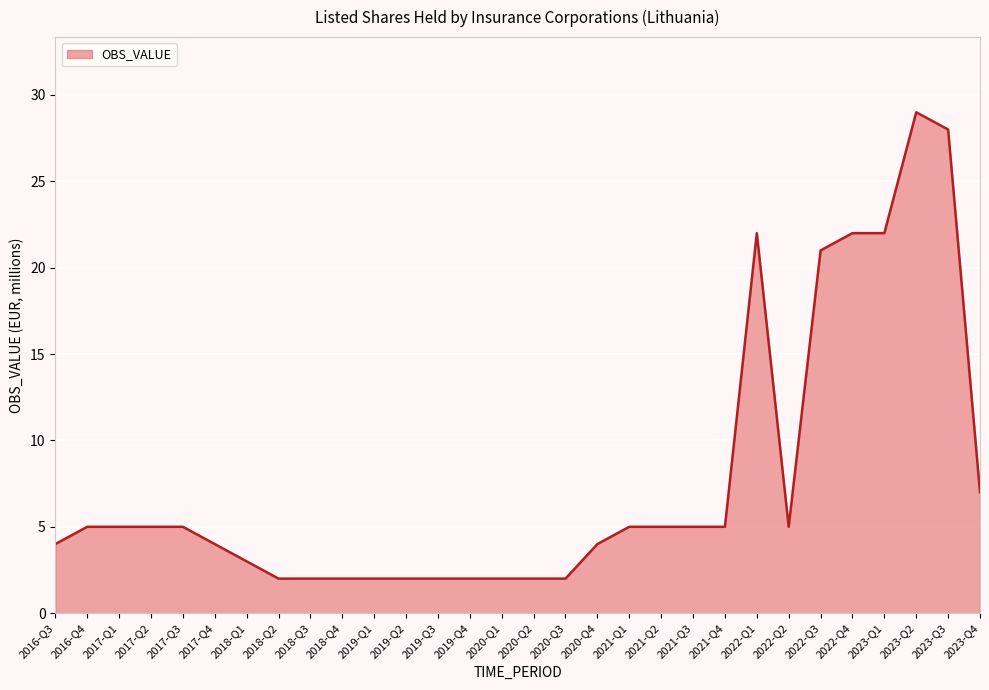

What value does the data have at 2022-Q3?

21